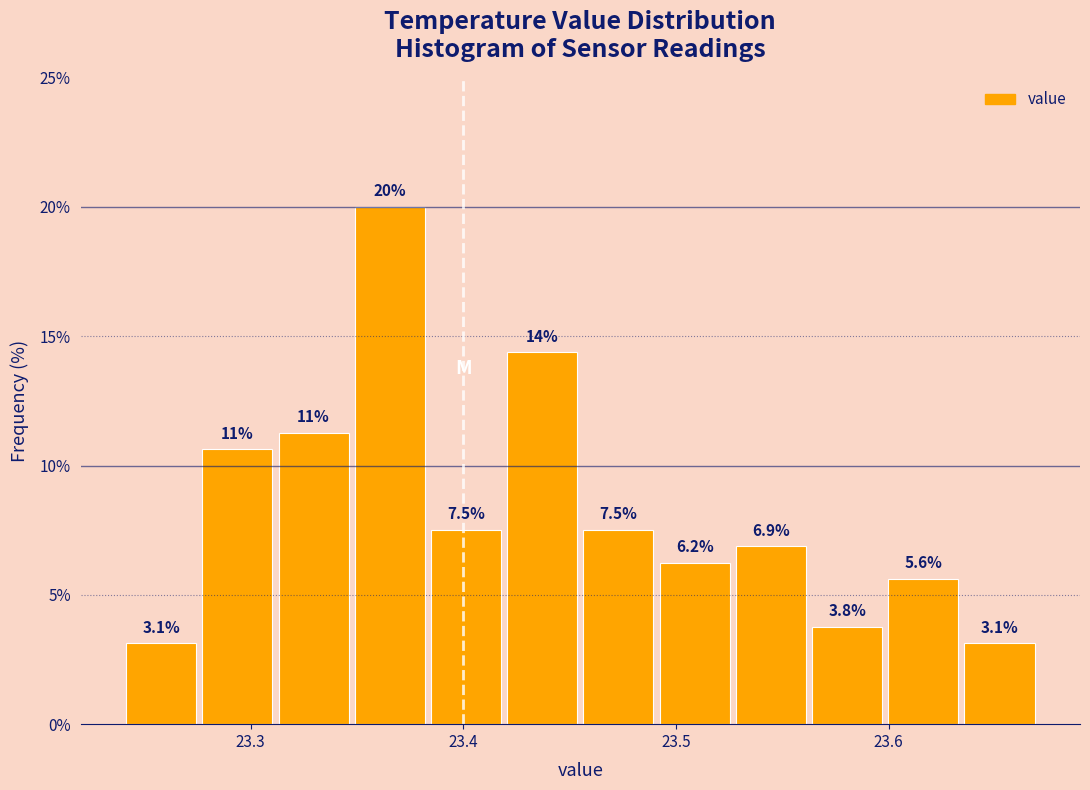

Read against the x-axis, roughly where is the centre of the tallest bar?

23.37